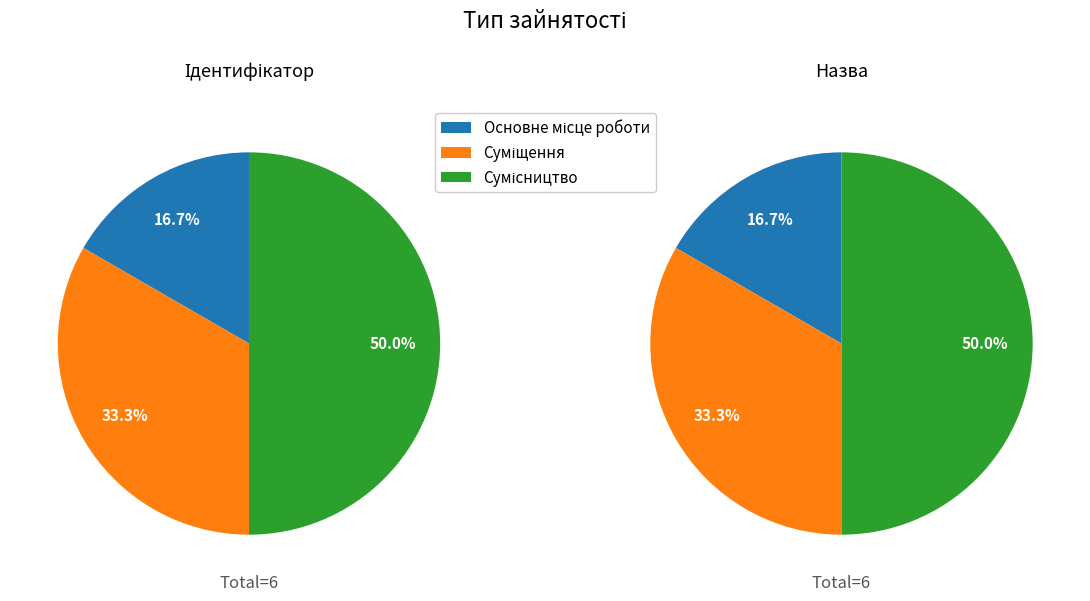

Is there a majority slice in this chart?

No